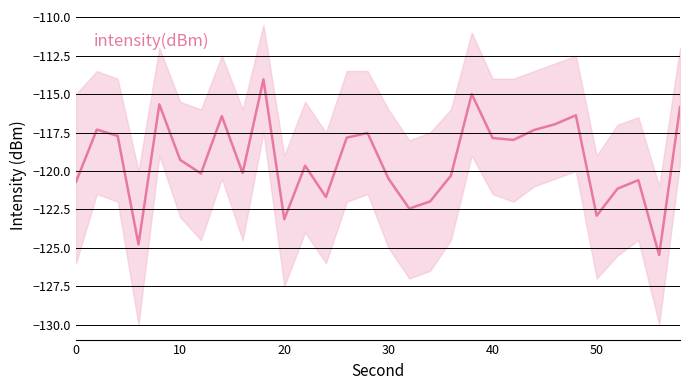

What is the minimum value shown in the chart?

-125.5